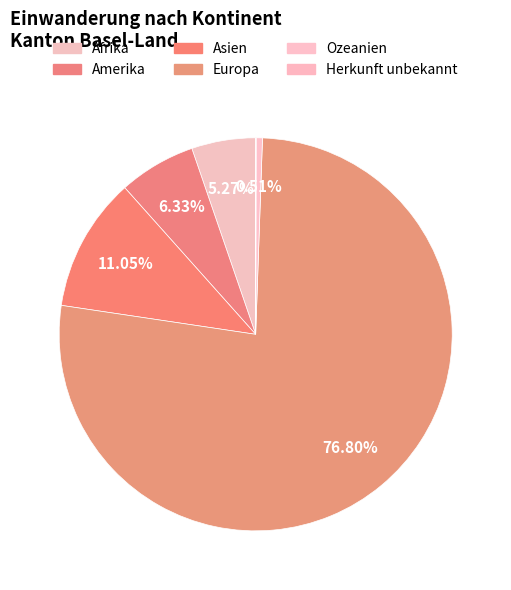

What portion of the pie excludes Europa?

23.2%